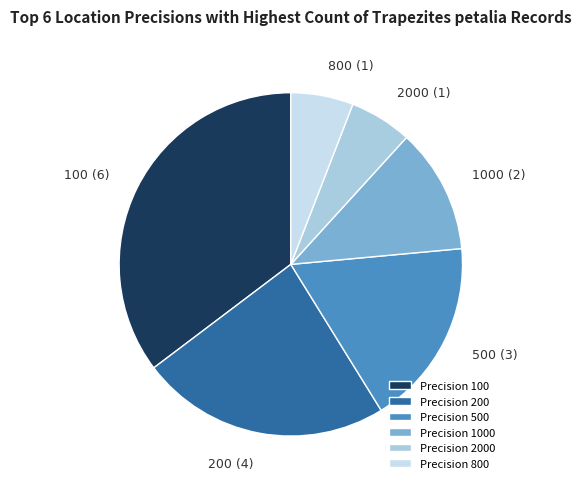

Which category has the biggest portion of the pie?

100